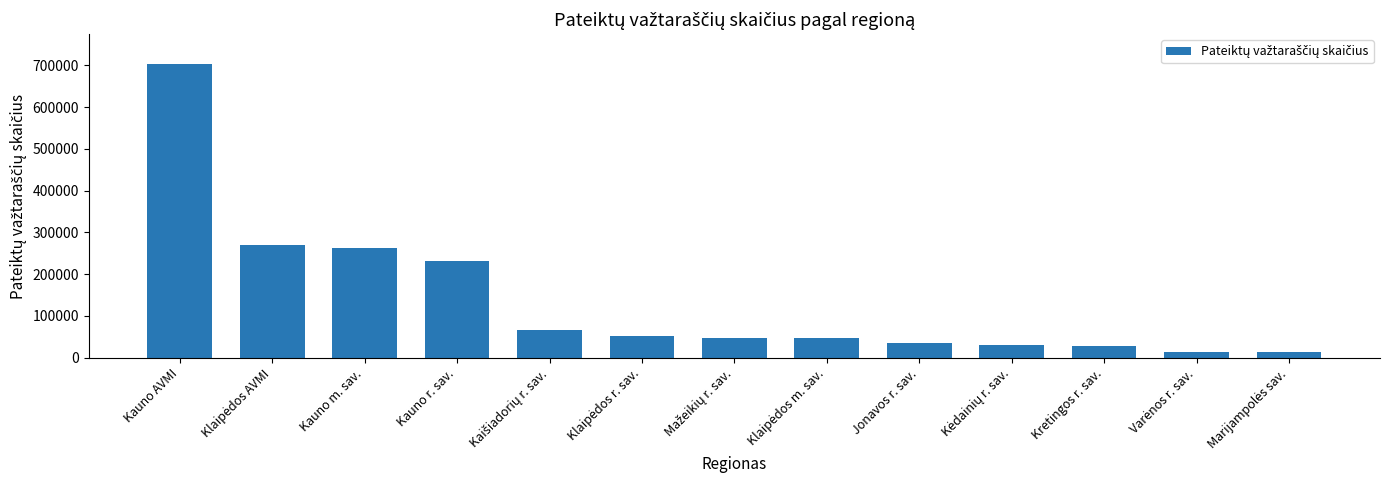

What is the value of the 9th bar from the left?

34694